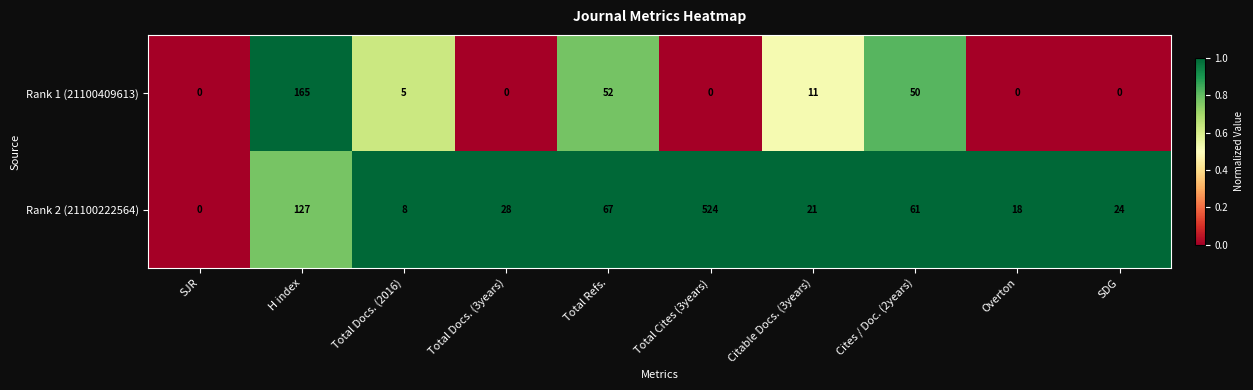

Which series has the largest total across all categories?

Rank 2 (21100222564)